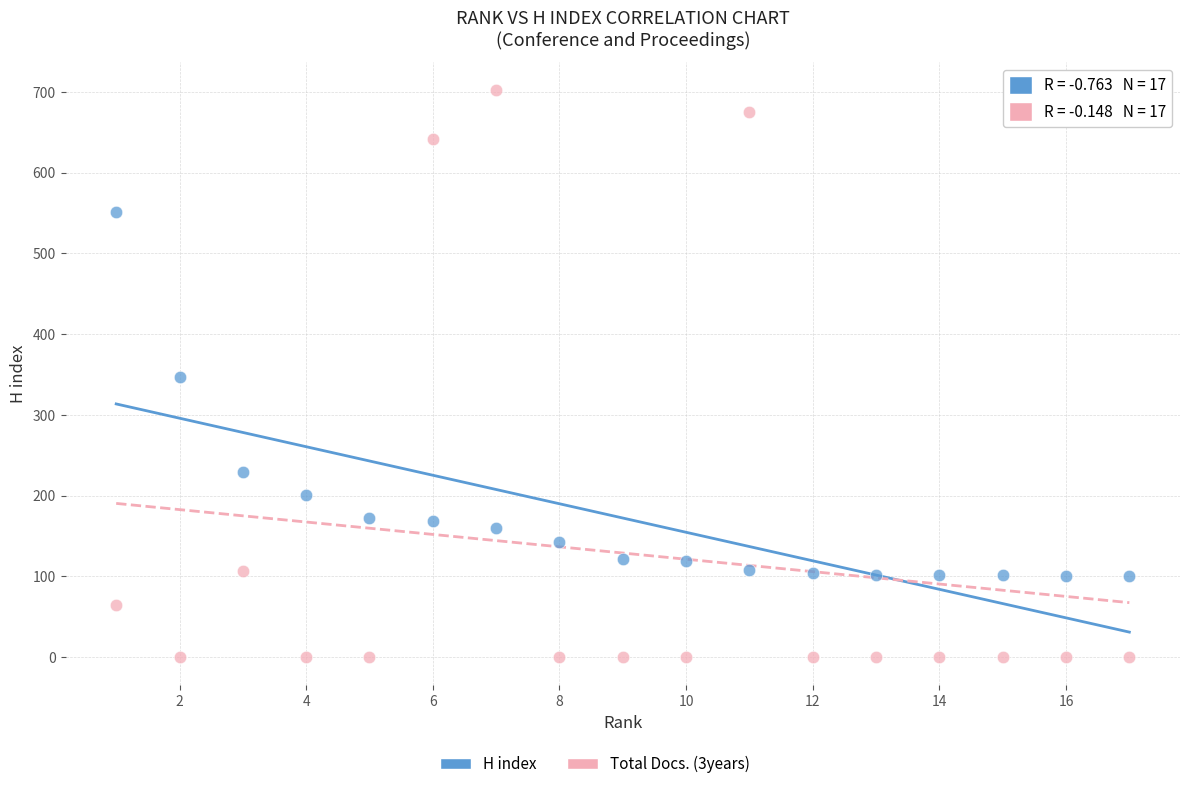

What is the X range (max minus min) for the scatter plot?

16